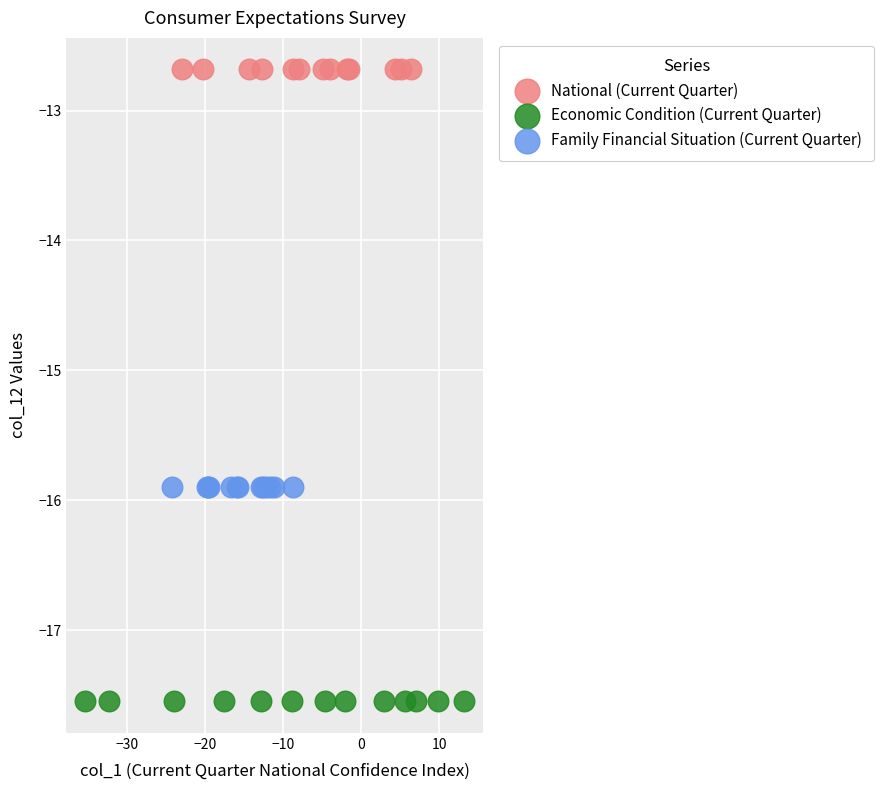

Which series contains the highest Y value?

National (Current Quarter)